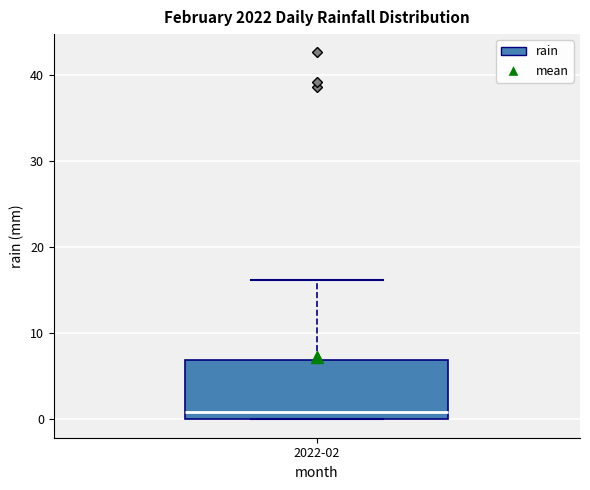

Where is the upper edge of the box for 2022-02 on the y-axis? The values are not printed on the chart, so give them approximately, as read against the axis.

7